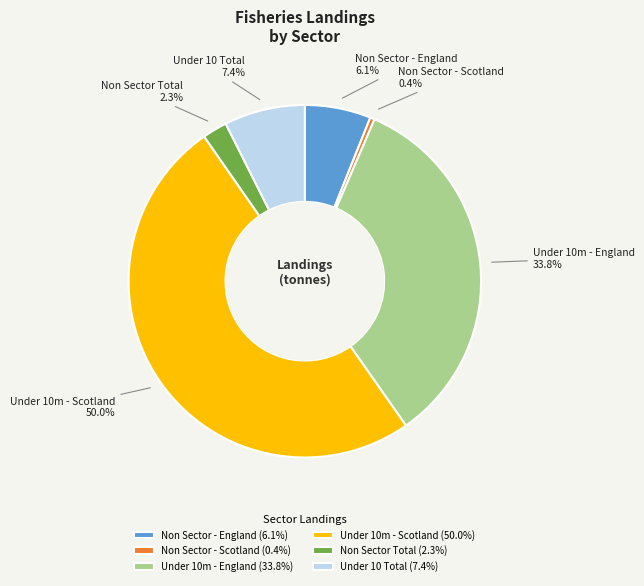

What portion of the pie excludes Non Sector Total?

97.7%